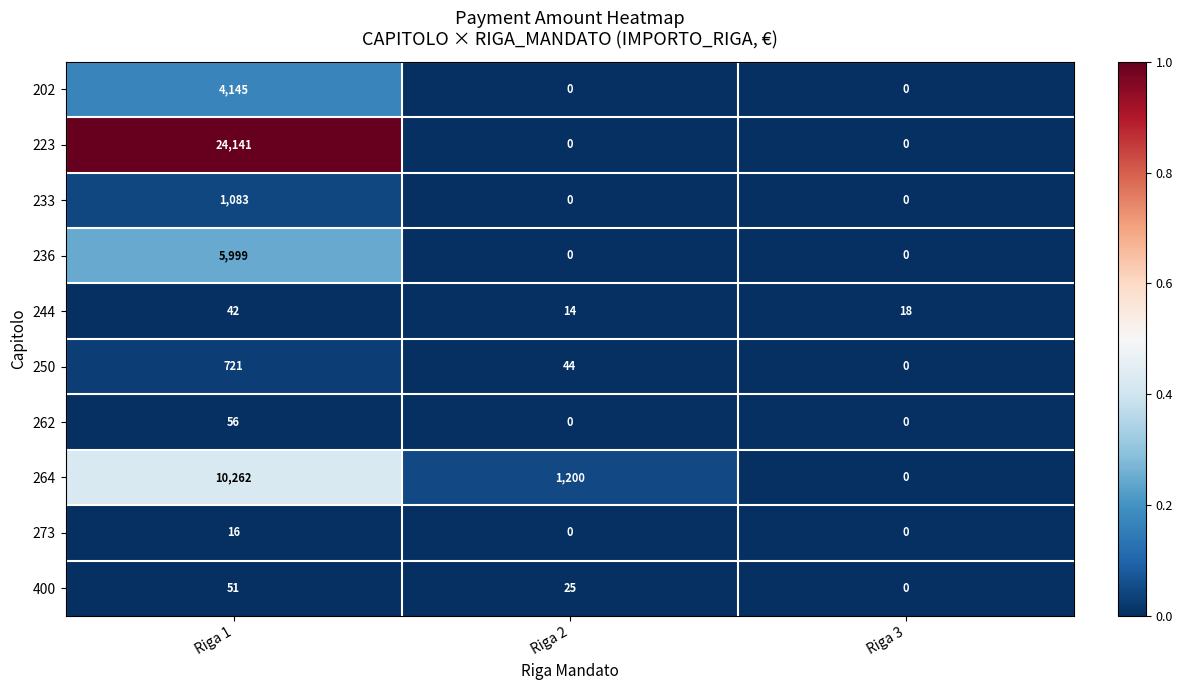

Which label corresponds to the largest value in the chart?

Riga 1